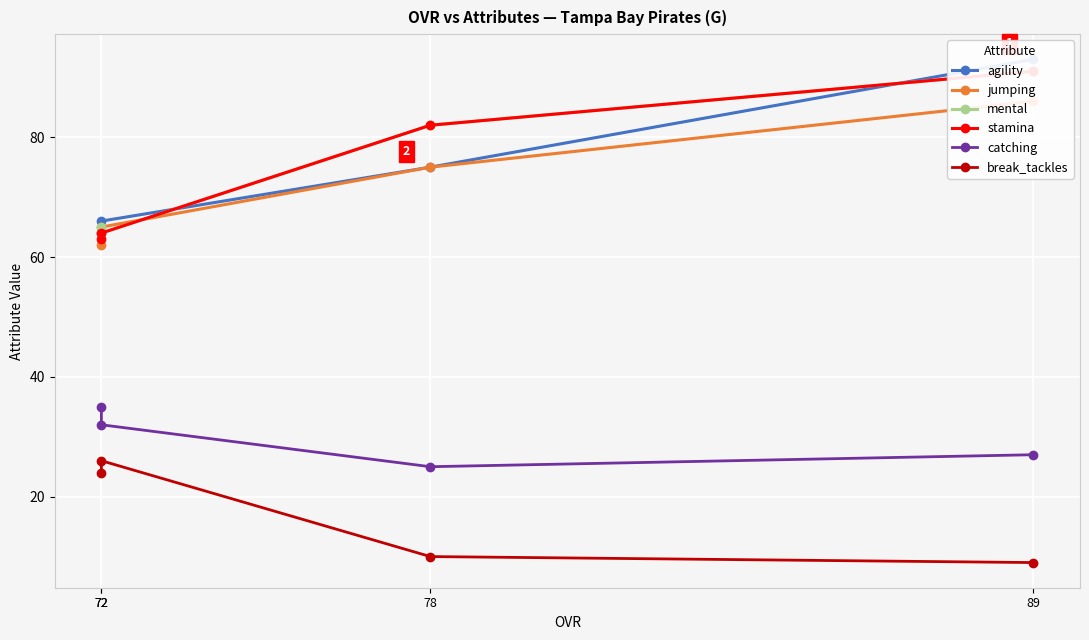

How many jumping values are between 65 and 86?

3